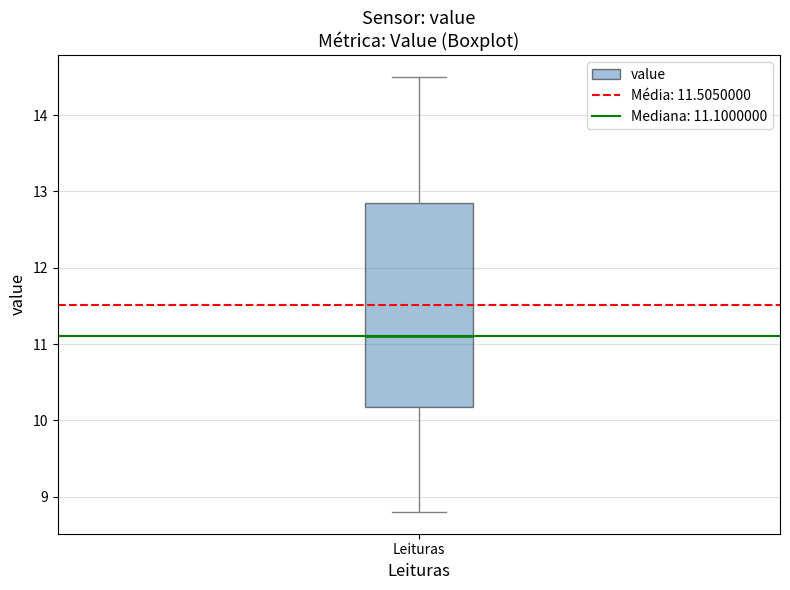

Where does the lower whisker of the box for Leituras end on the y-axis? The values are not printed on the chart, so give them approximately, as read against the axis.

8.8